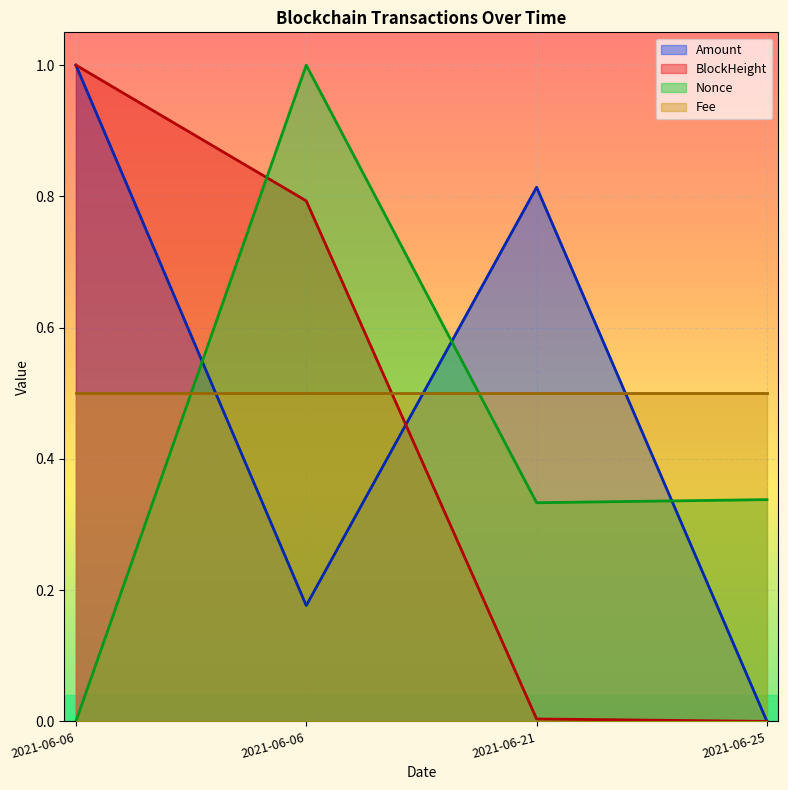

The Nonce series shows 0.3 at 2021-06-25. True or false?

True